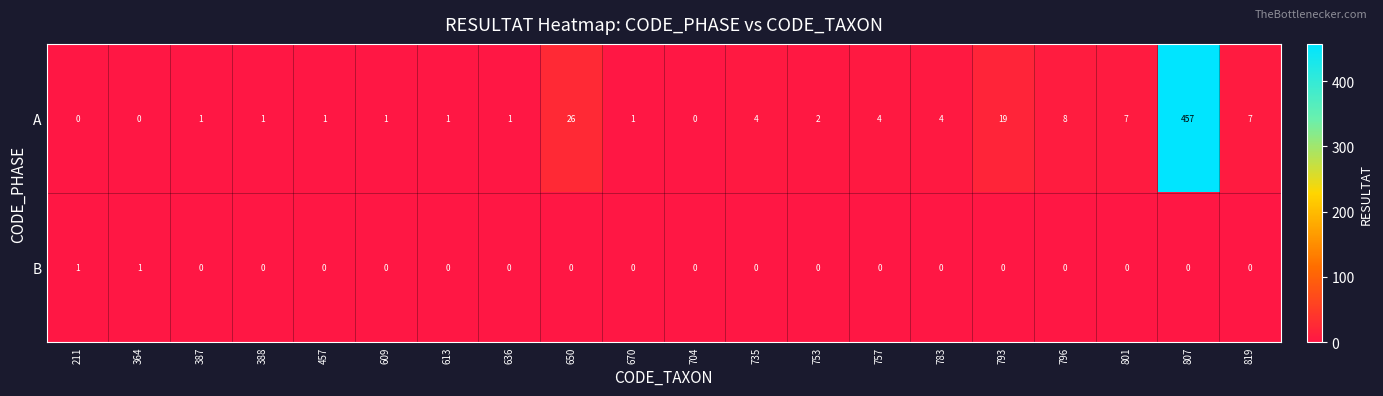

The value of A at 819 is 3. True or false?

False